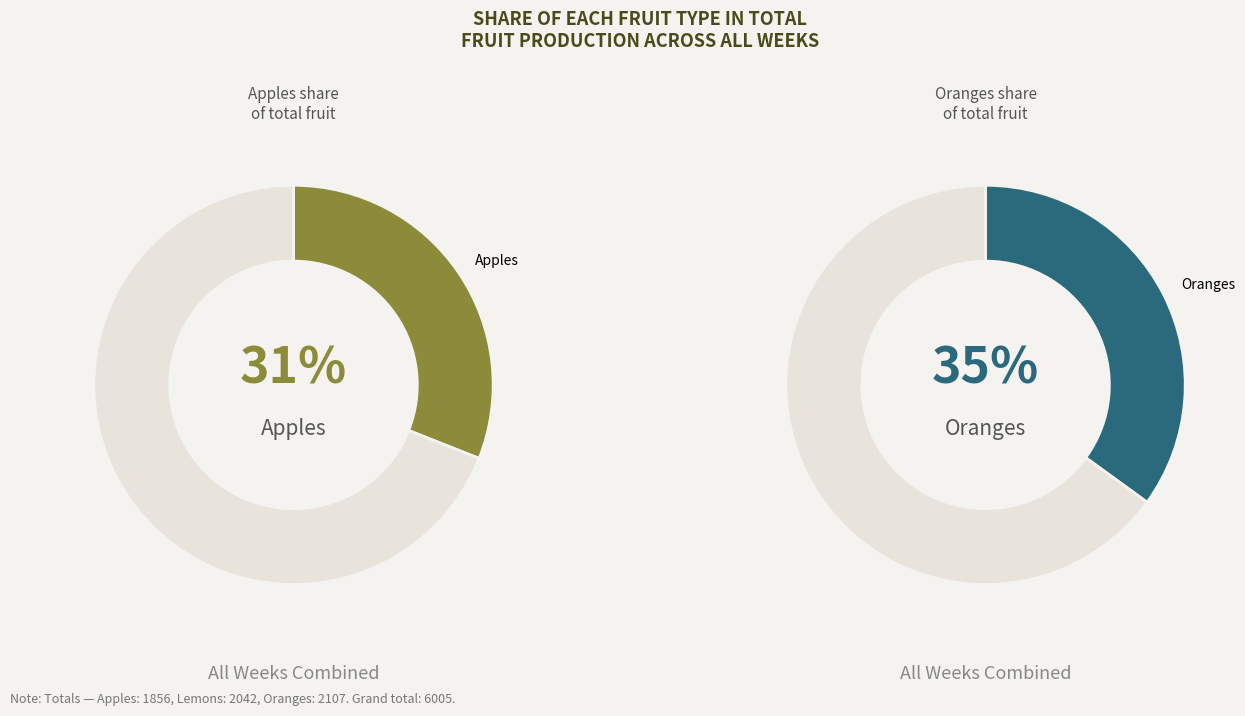

True or false: 2 accounts for 1% of the total.

False